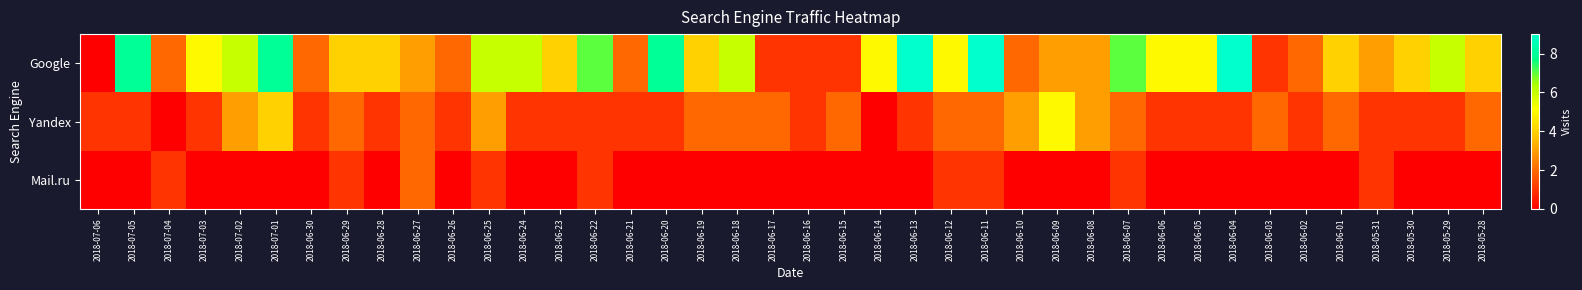

How many distinct data groups are displayed?

3